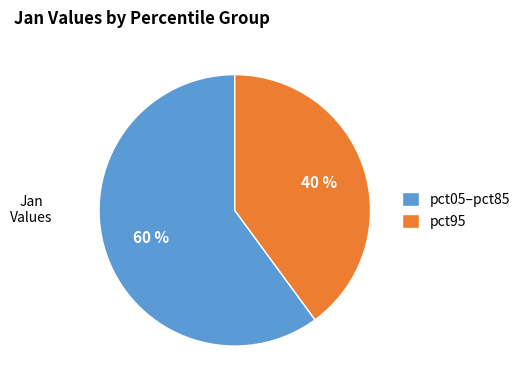

To the nearest percent, what is the difference between the largest and smallest slice percentages?

20%